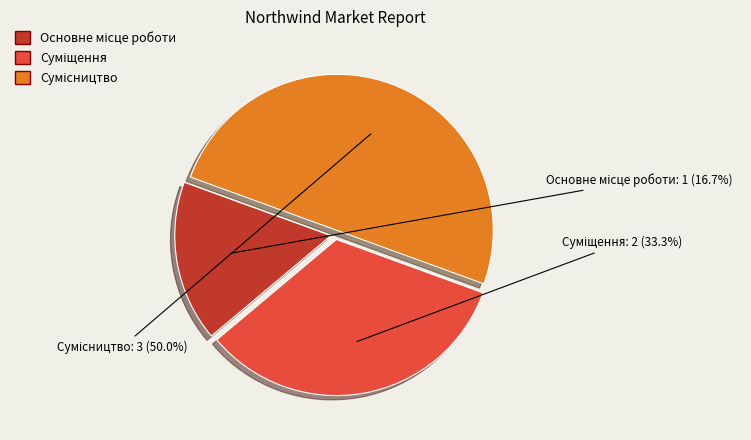

How many slices are in this pie chart?

3